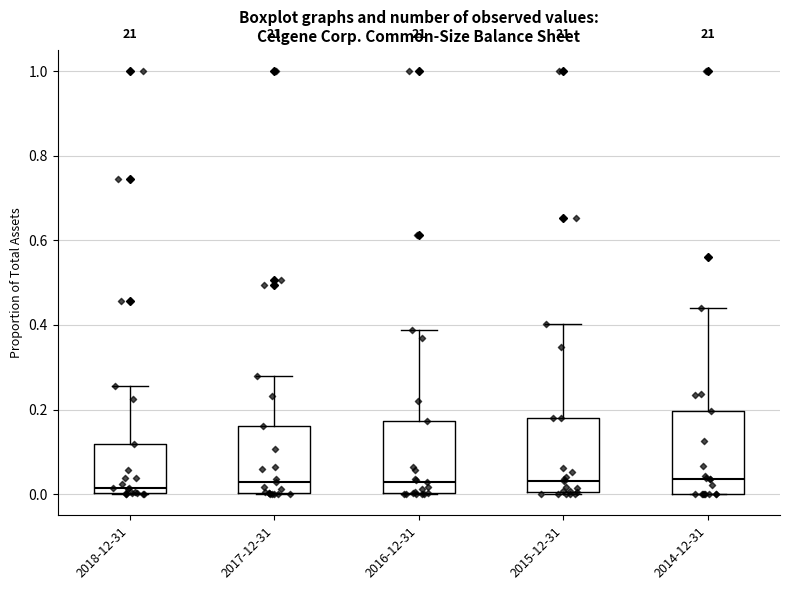

Which box is the tallest, from its lower edge to its upper edge?

2014-12-31